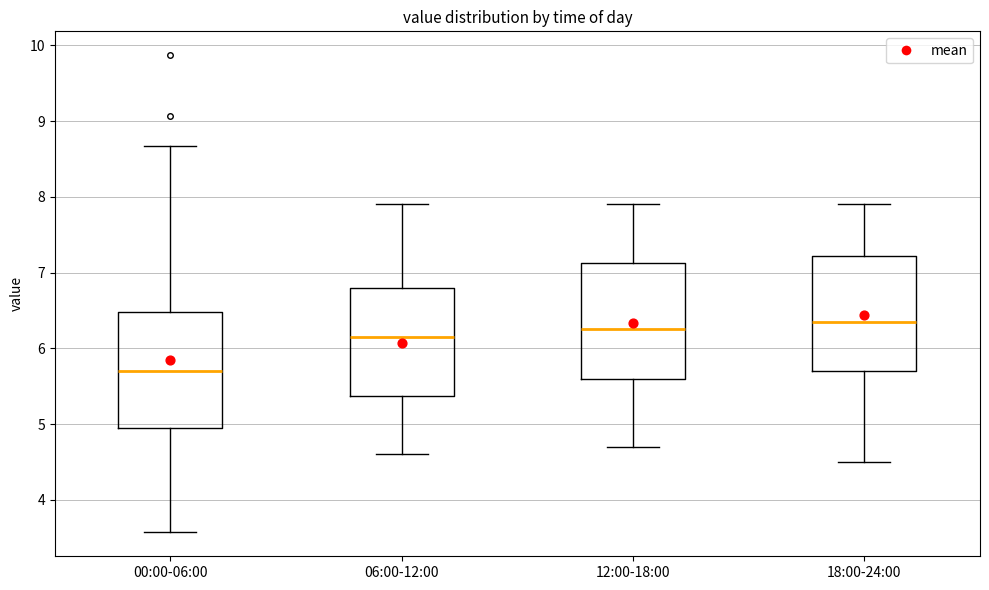

Reading left to right, read every box against the y-axis: the position of its median line, the range the box covers, and the ends of its whiskers. The values are not printed on the chart, so give them approximately, as read against the axis.

00:00-06:00: median 5.7, box 5.0 to 6.5, whiskers 3.6 to 8.7
06:00-12:00: median 6.2, box 5.4 to 6.8, whiskers 4.6 to 7.9
12:00-18:00: median 6.3, box 5.6 to 7.1, whiskers 4.7 to 7.9
18:00-24:00: median 6.4, box 5.7 to 7.2, whiskers 4.5 to 7.9